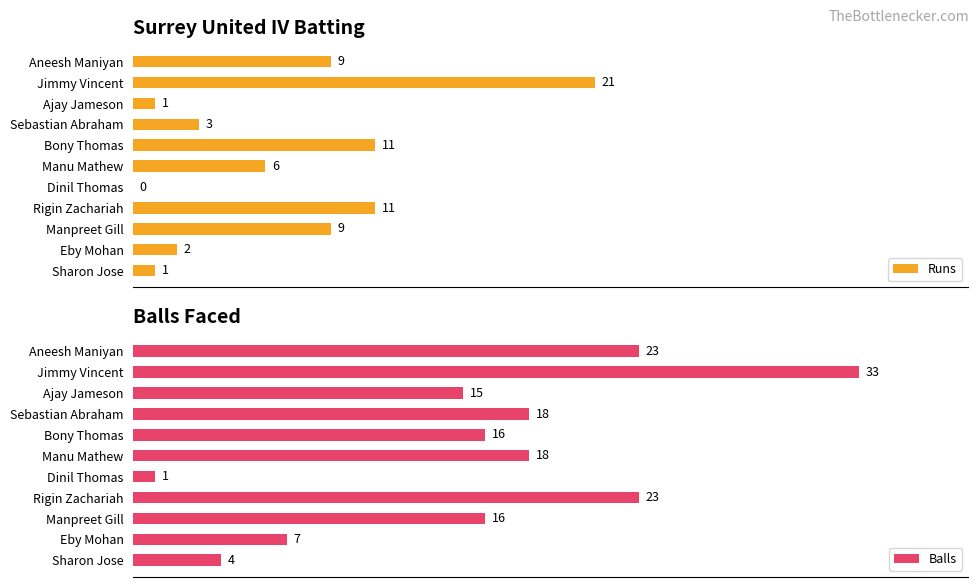

Are the bars grouped side by side (vs. stacked)?

Yes